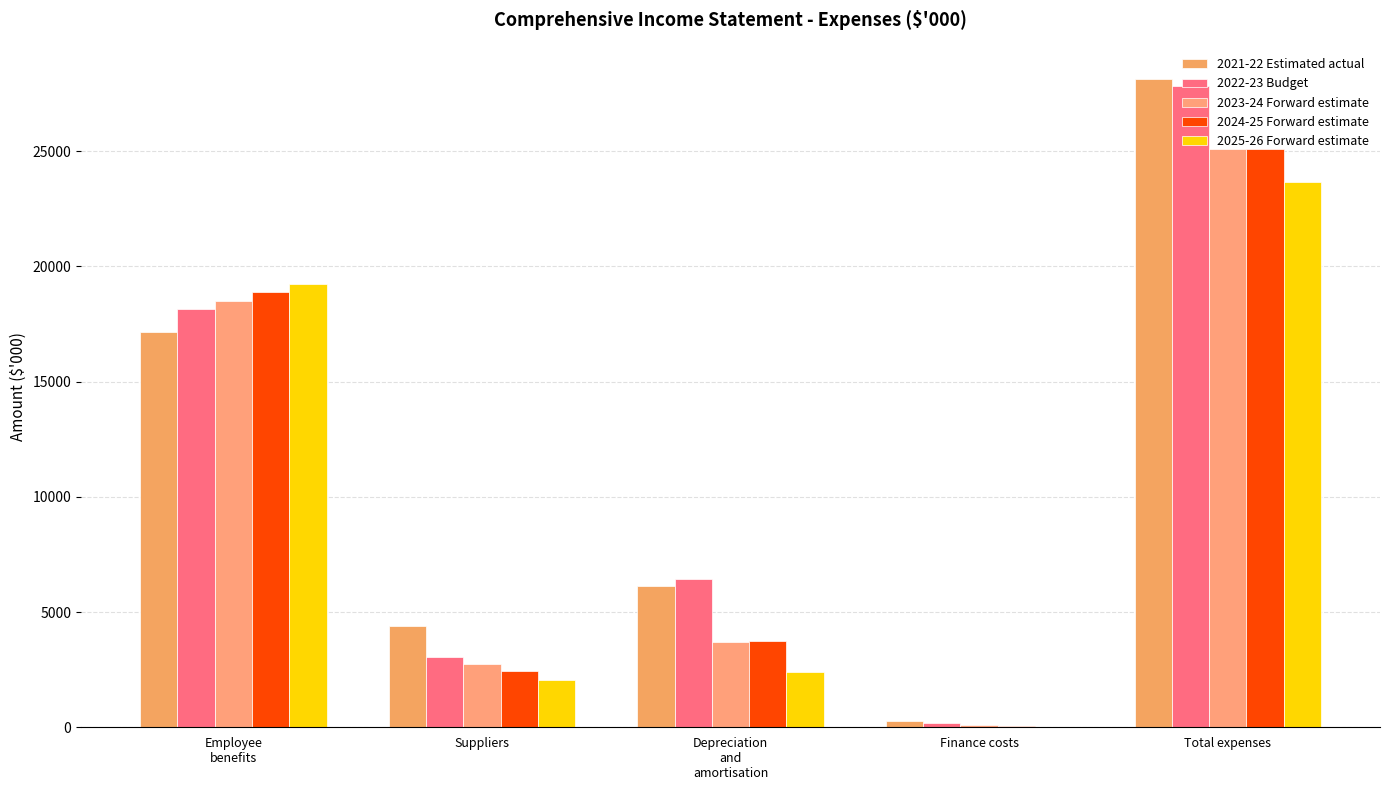

What is the difference between the highest and lowest values at Employee
benefits?

2109